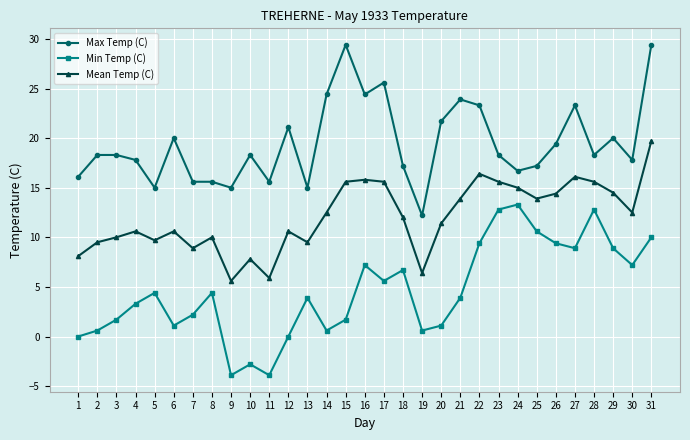

Count the number of categories in the chart.

31